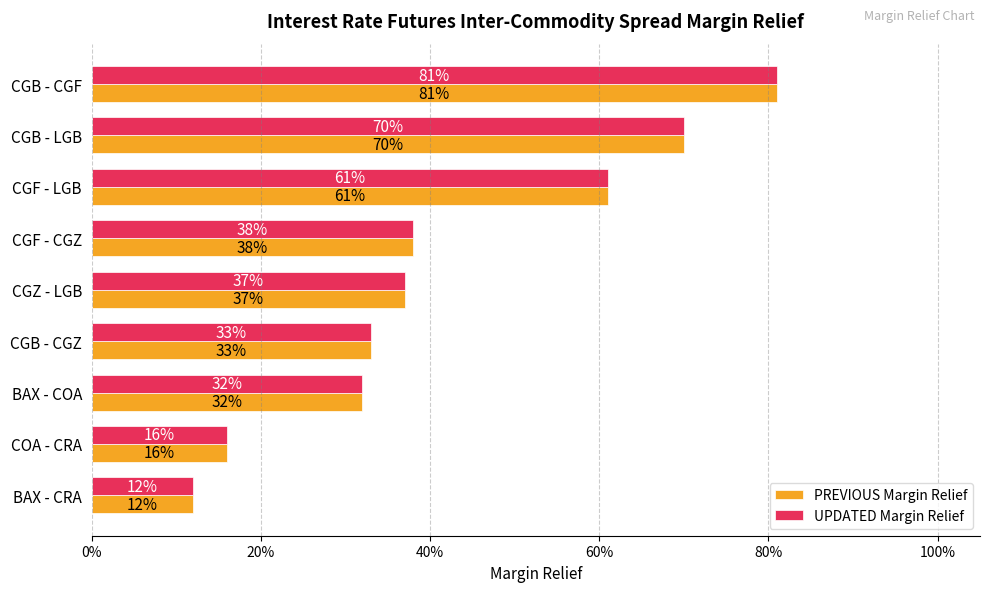

Which series has the largest total across all categories?

PREVIOUS Margin Relief